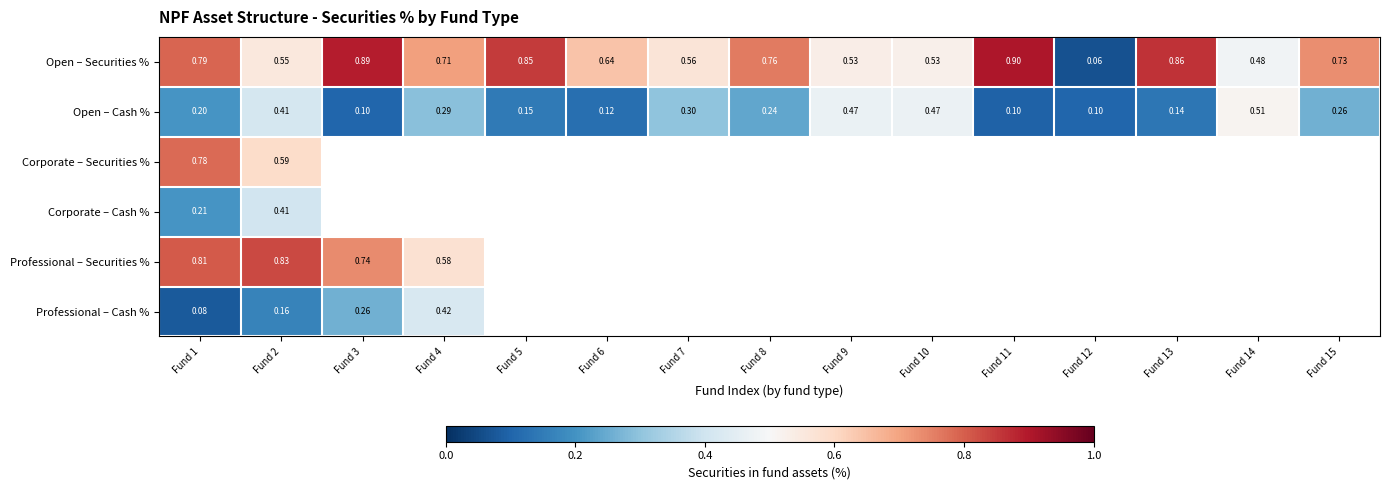

True or false: Open – Cash % has a value of 0.1 at Fund 12.

True